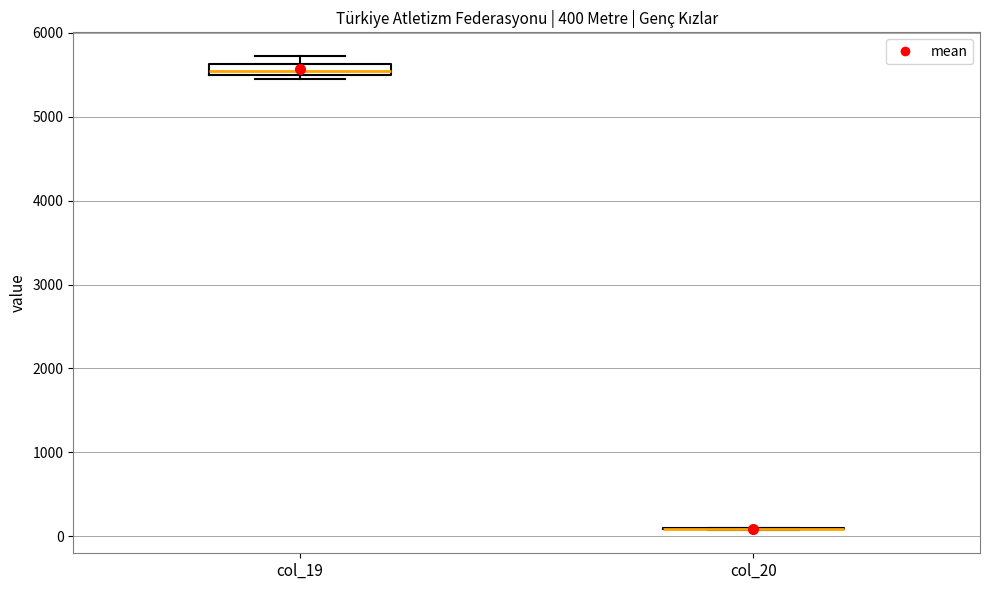

Which box is the tallest, from its lower edge to its upper edge?

col_19